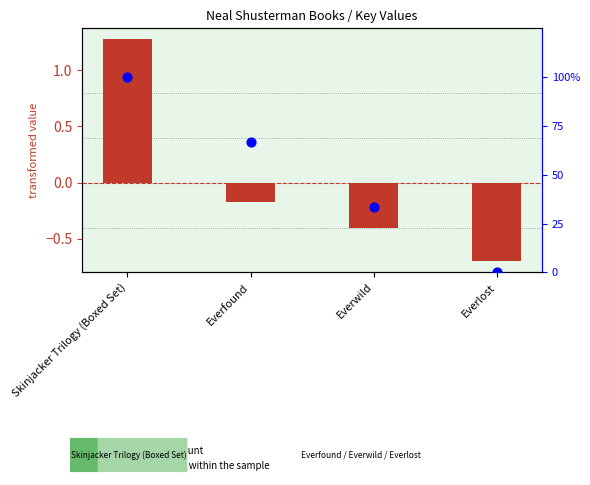

Which series has the largest total across all categories?

percentile rank within the sample